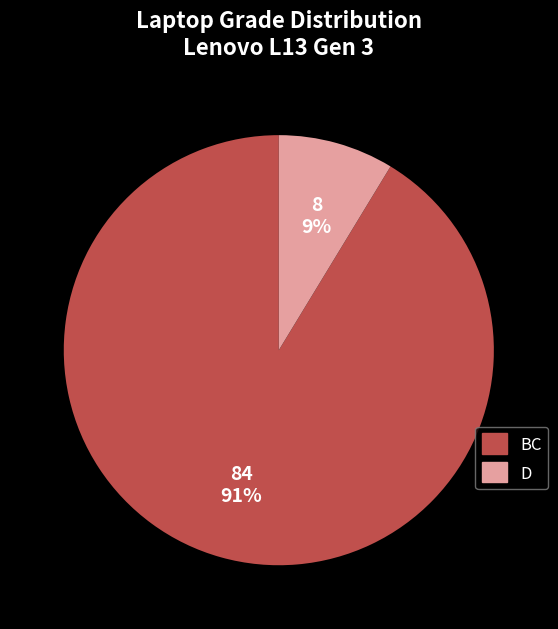

Count the number of slices in the pie.

2